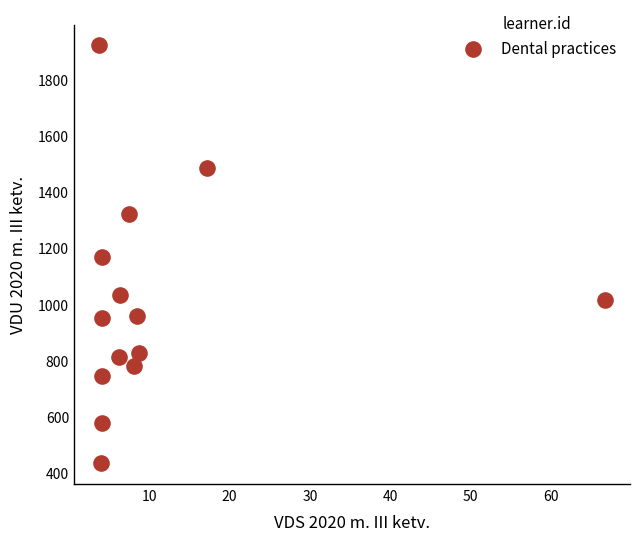

What is the range of Y values (max minus min)?

1487.4